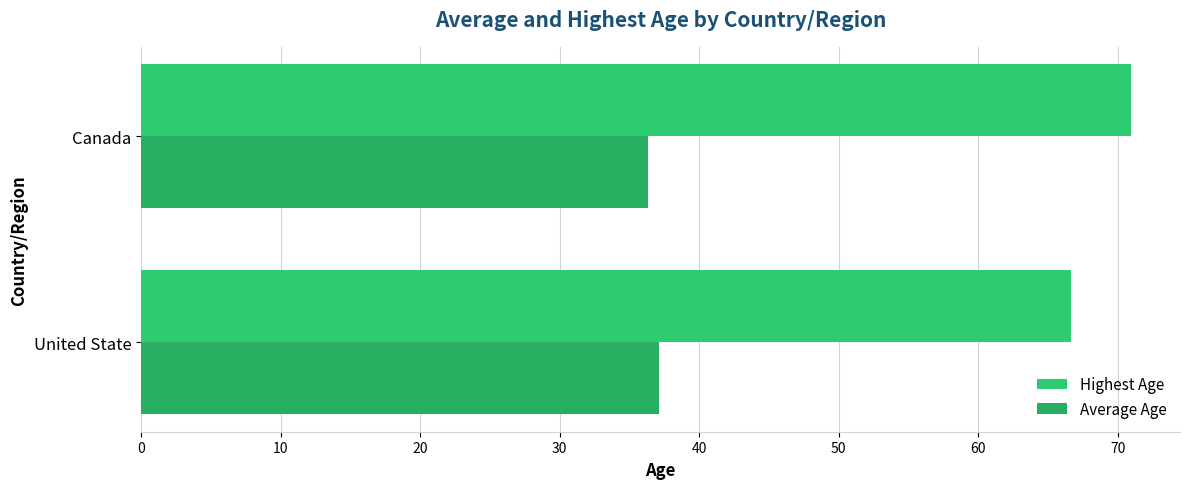

What is the sum of all Average Age values?

73.4